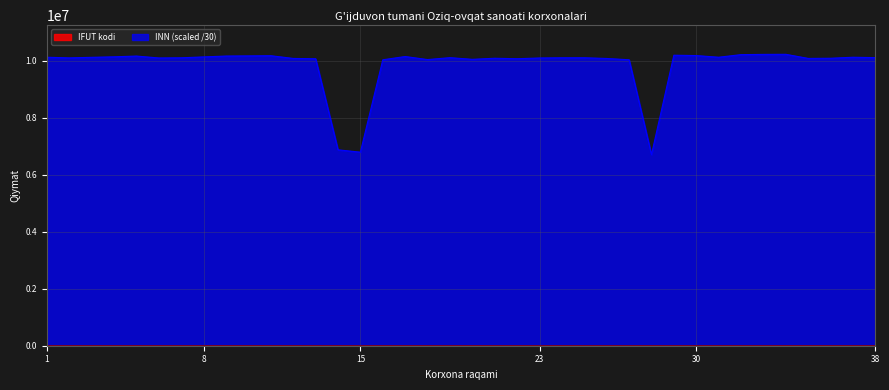

What is the value of the IFUT_codes point at the 12th from the left?

10390.0